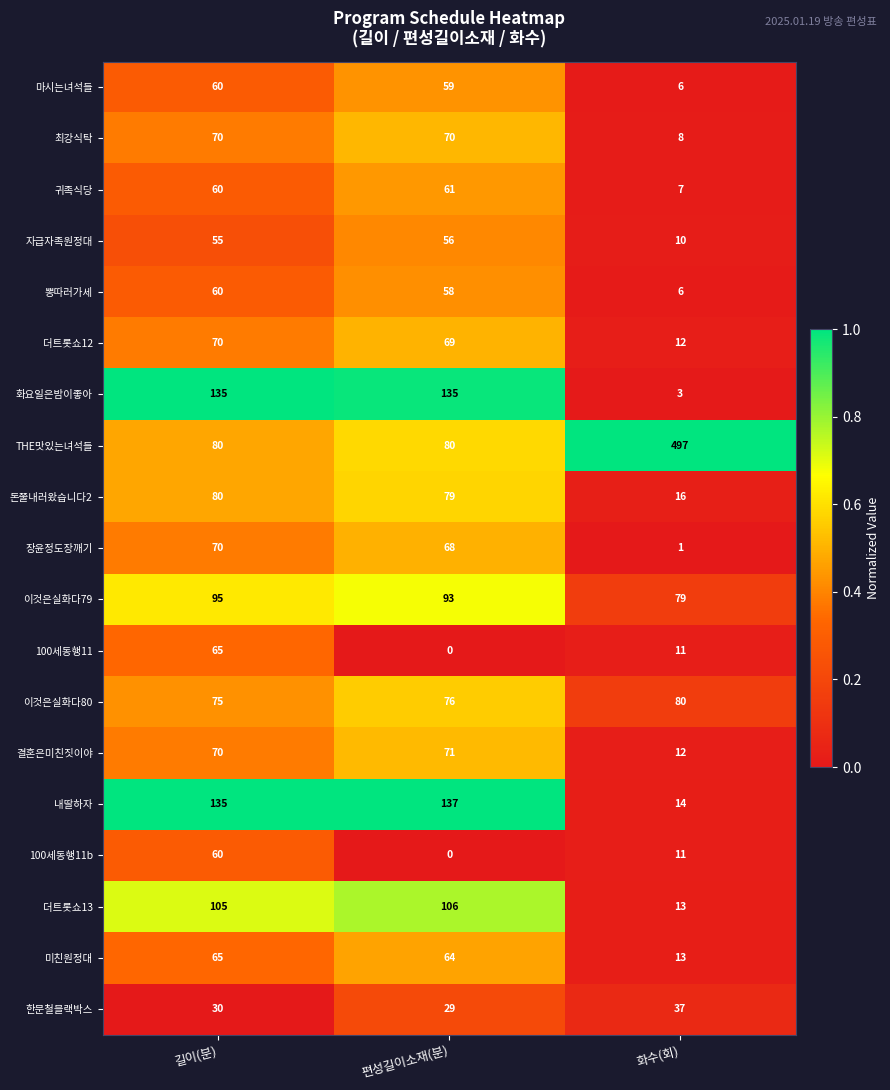

What is the difference between the second highest and minimum values in the 내딸하자 series?

121